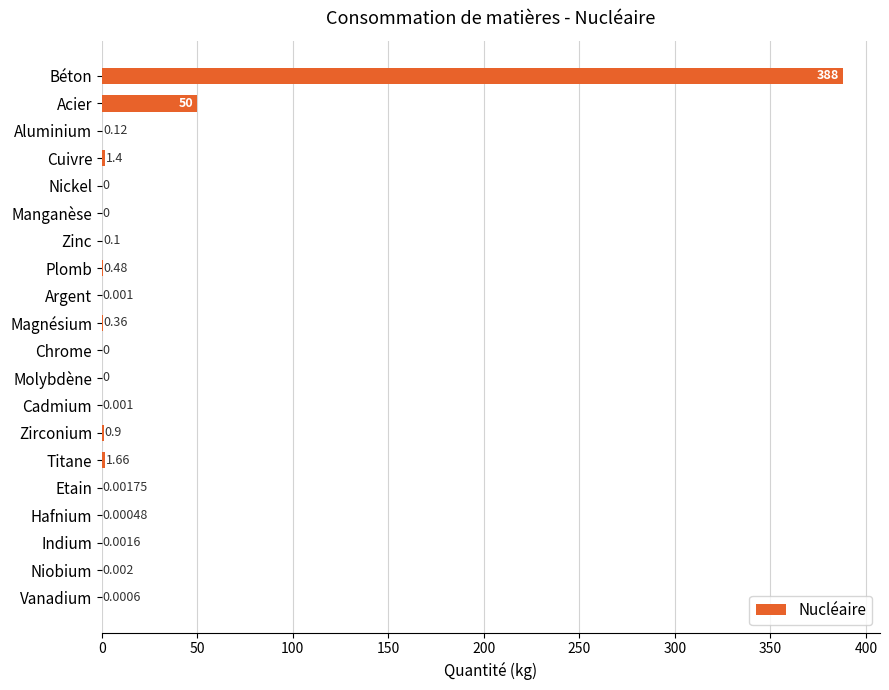

Where is the data nearest to the value 194?

Acier